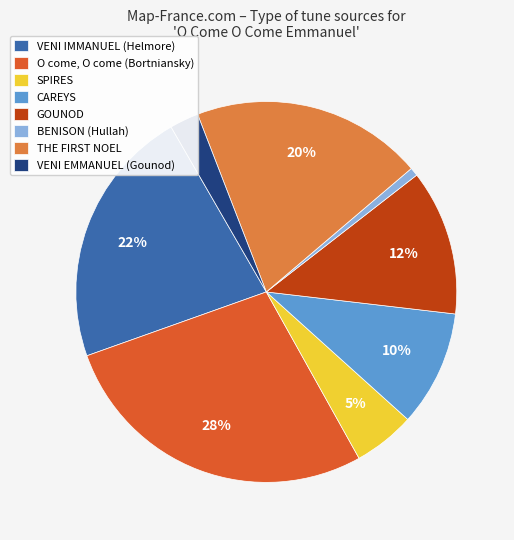

How many slices are in this pie chart?

8